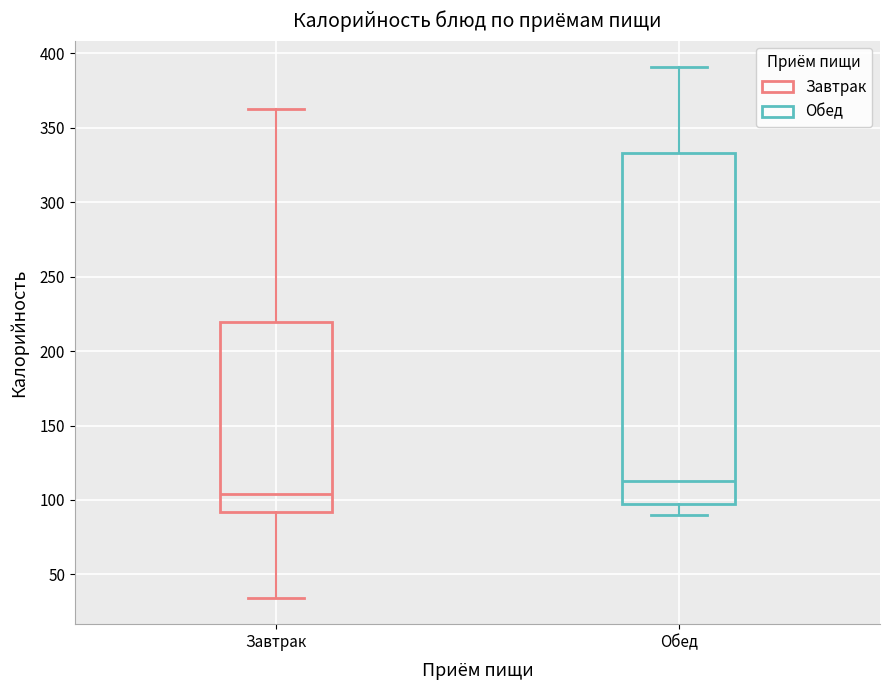

Where does the lower whisker of the box for Обед end on the y-axis? The values are not printed on the chart, so give them approximately, as read against the axis.

90